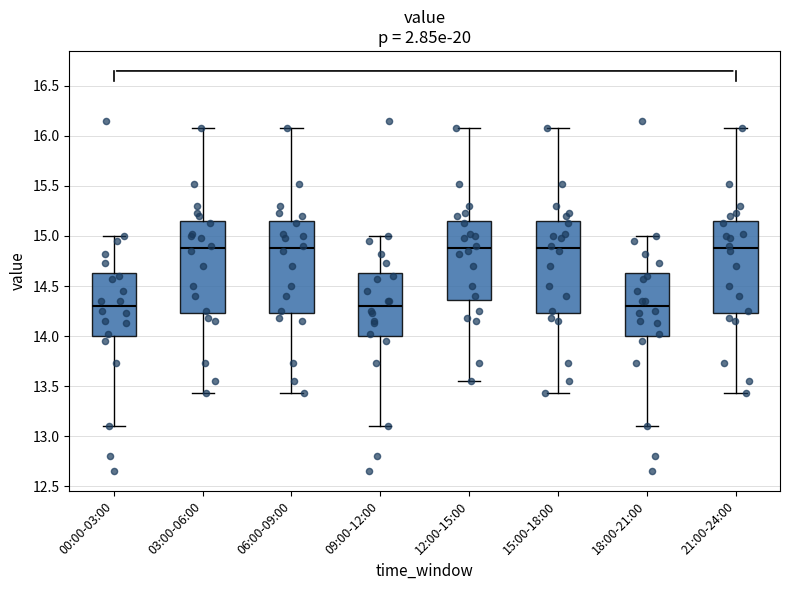

Where is the upper edge of the box for 21:00-24:00 on the y-axis? The values are not printed on the chart, so give them approximately, as read against the axis.

15.15